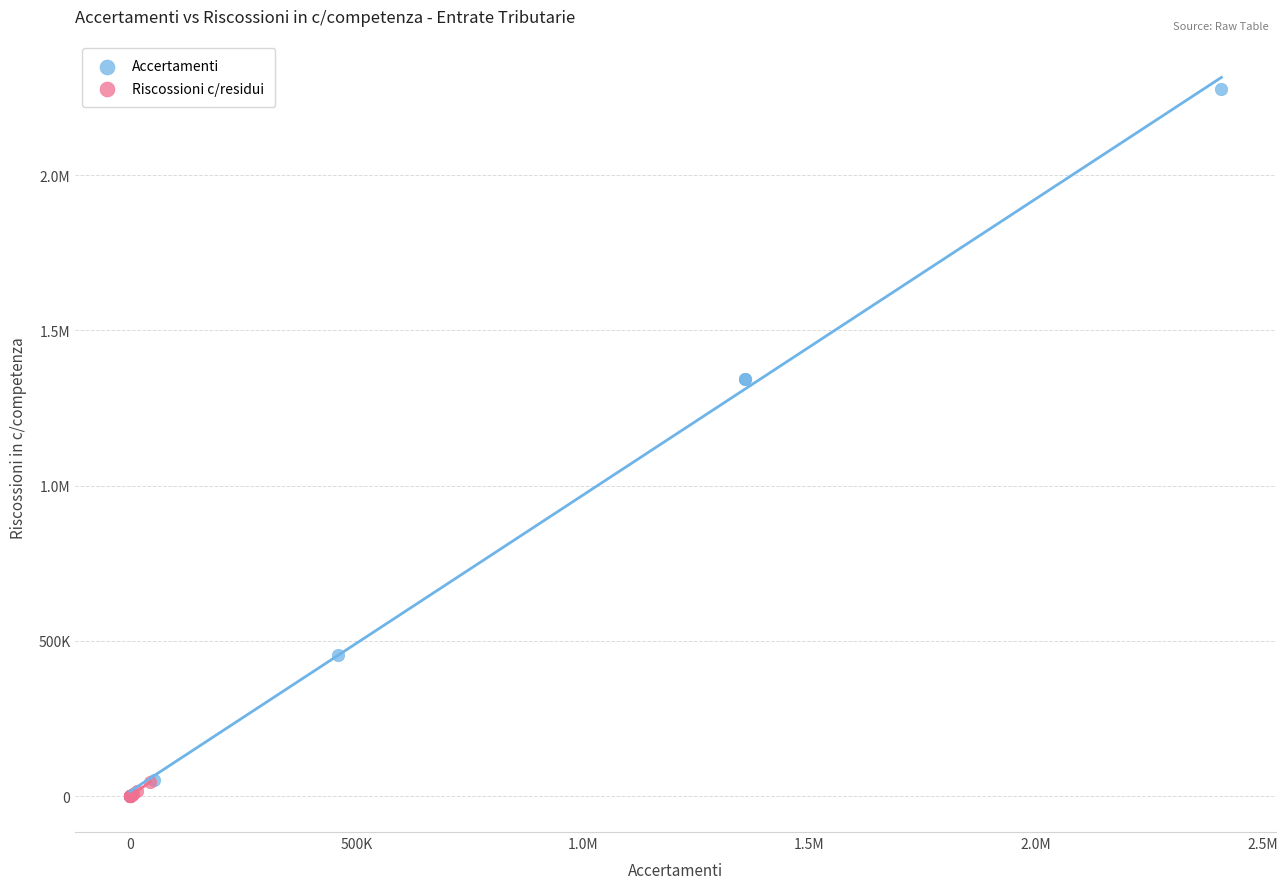

What are all the series names shown in the legend?

Accertamenti, Riscossioni c/residui